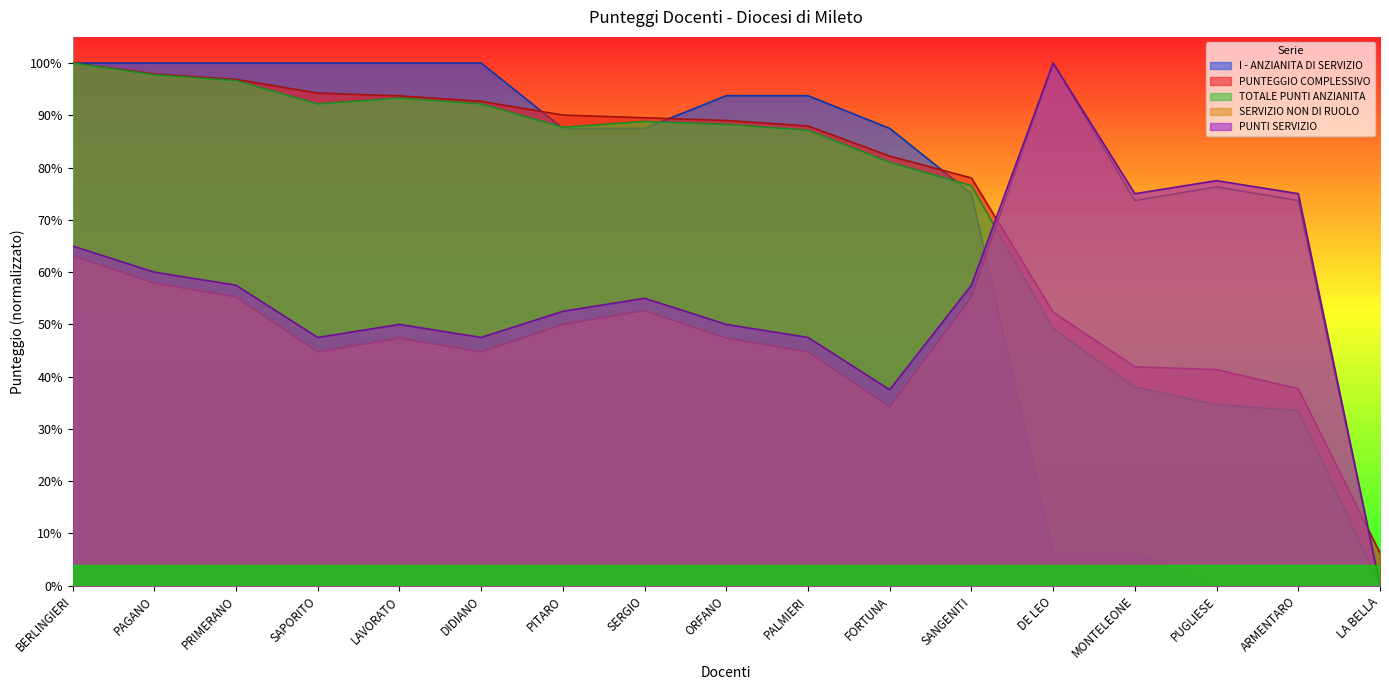

True or false: PUNTEGGIO COMPLESSIVO and TOTALE PUNTI ANZIANITA intersect in this chart.

False